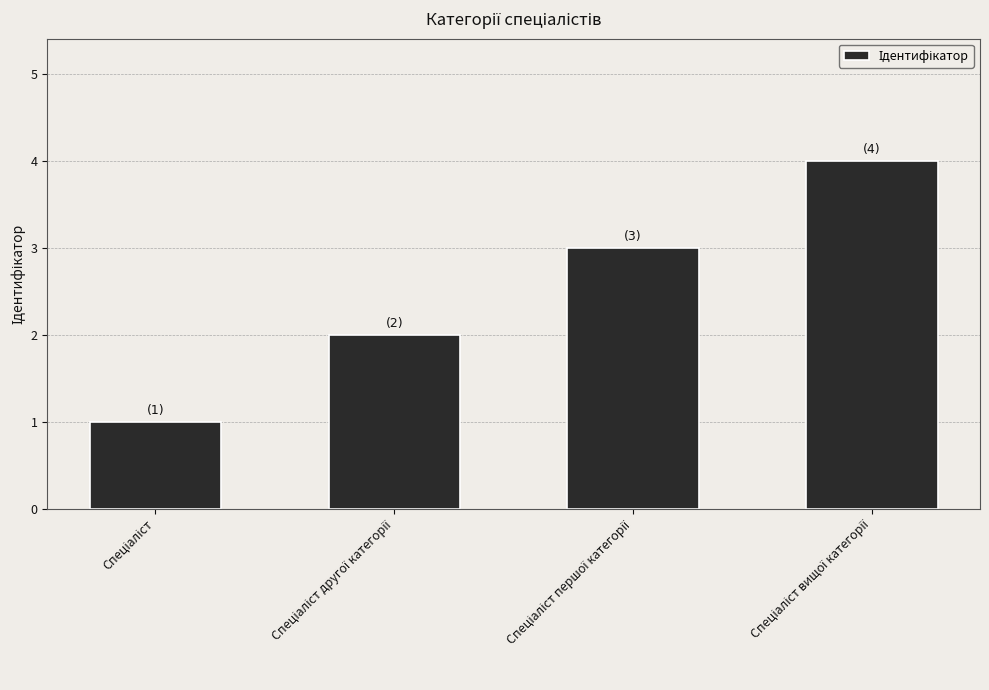

What is the smallest value displayed?

1